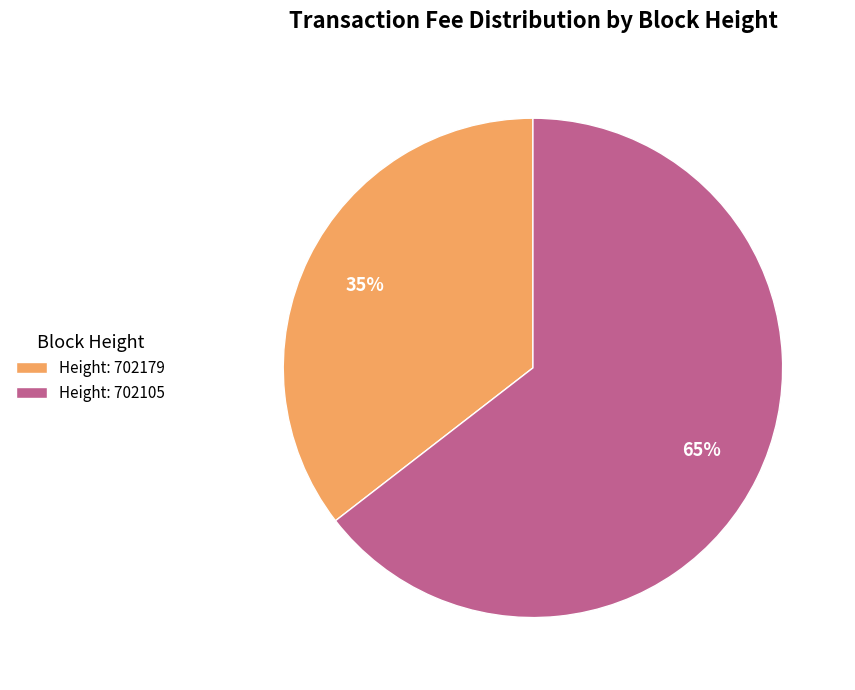

Which category has the biggest portion of the pie?

Height: 702105